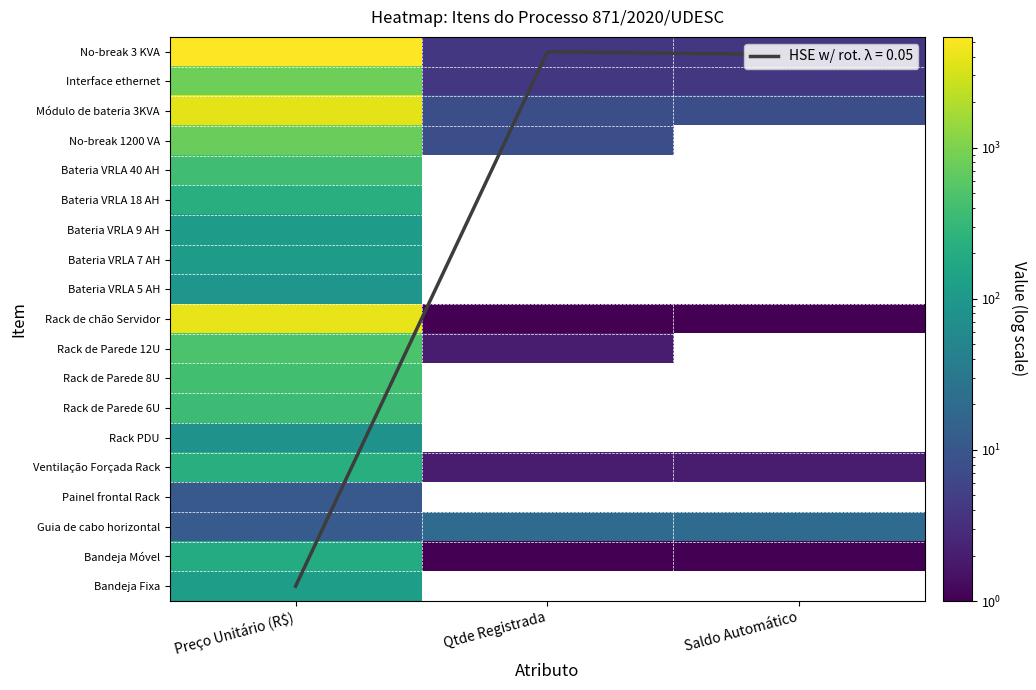

Is the value of Bateria VRLA 9 AH at Qtde Registrada greater than the value of Guia de cabo horizontal at Qtde Registrada?

No